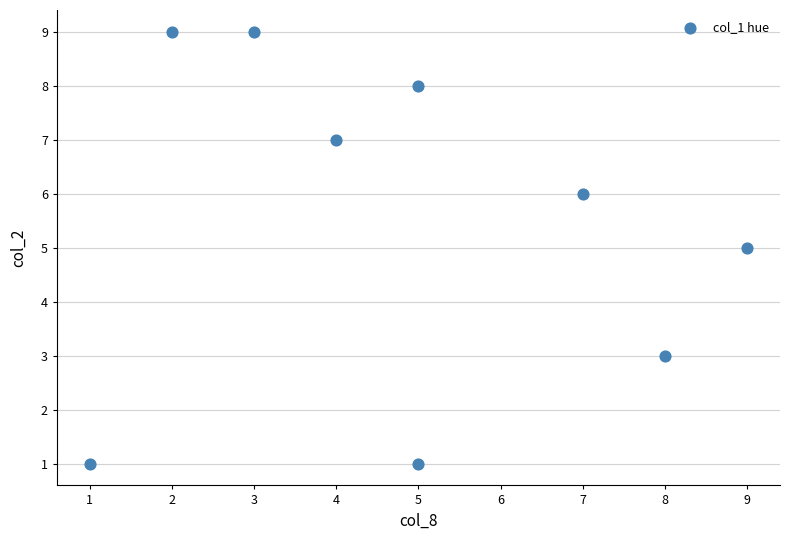

What is the average Y value?

5